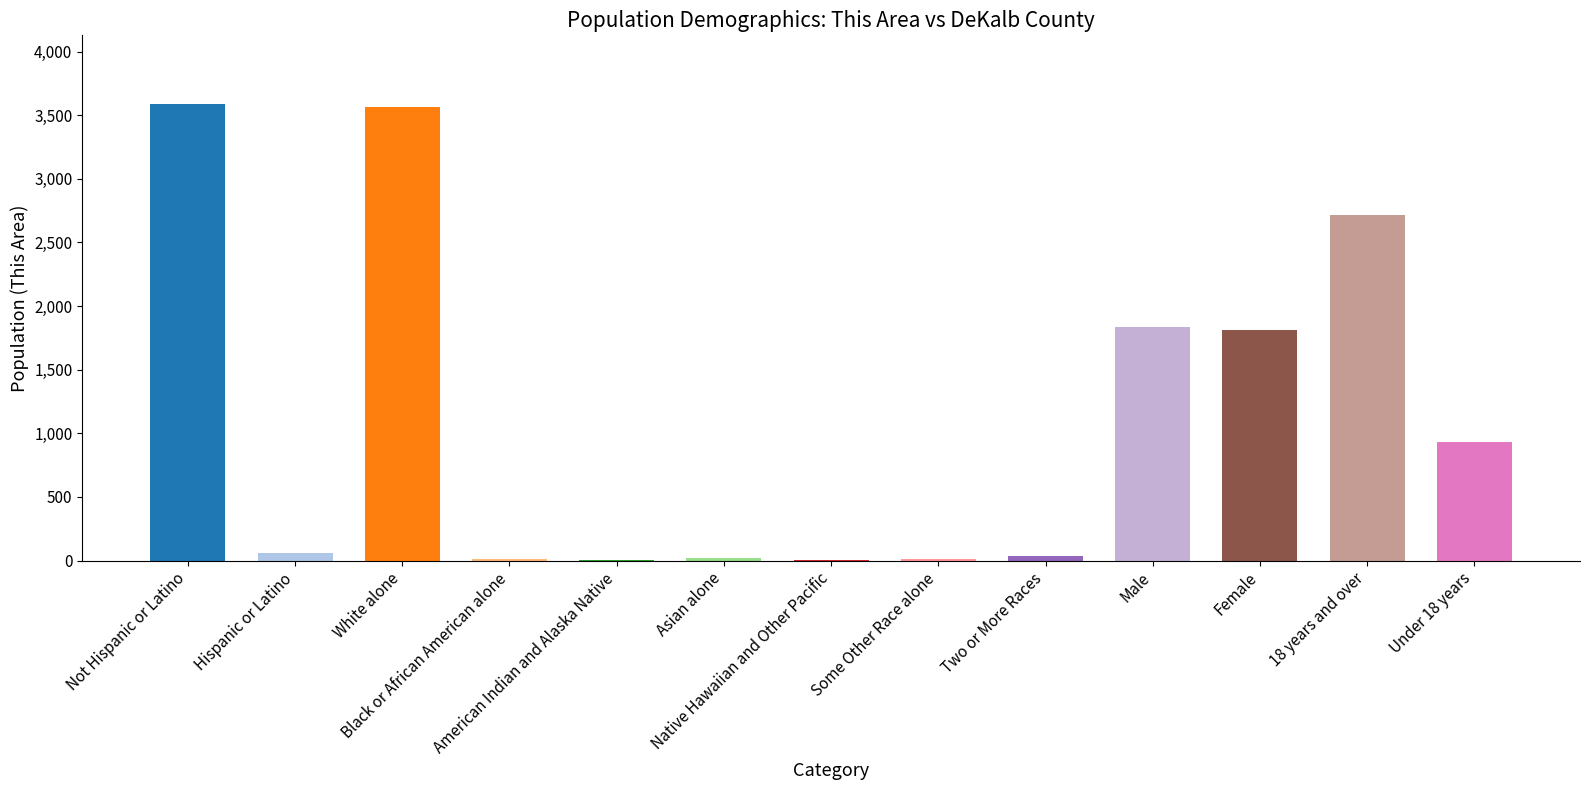

What is the change in value from Not Hispanic or Latino to Two or More Races?

-3554